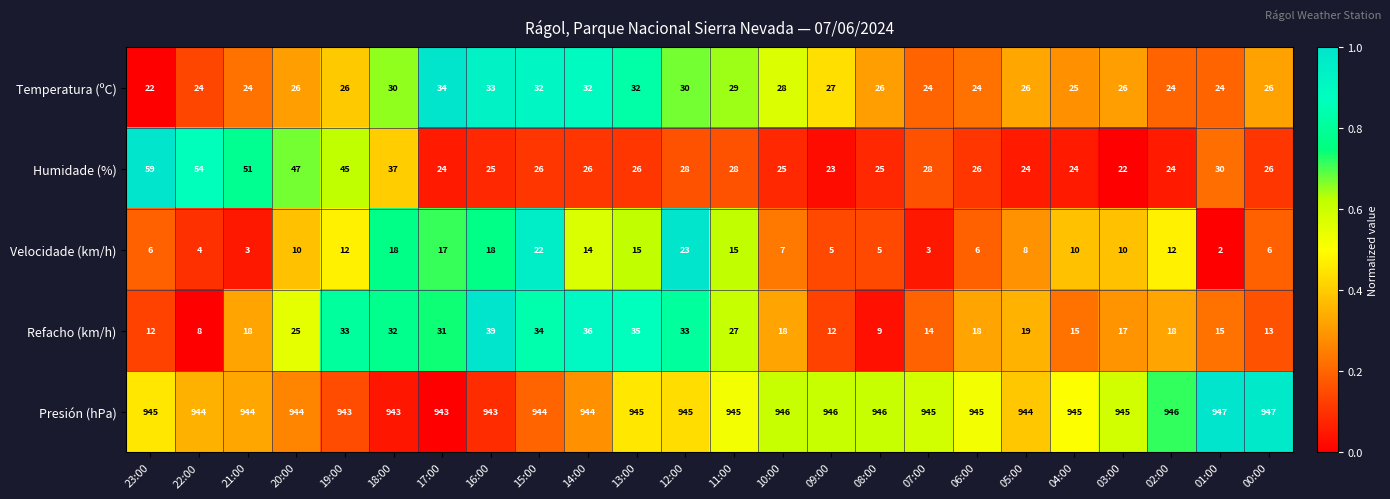

At how many categories does at least one series exceed 278?

24